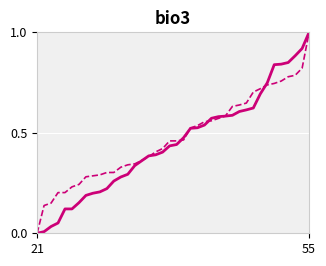

What is the greatest value displayed?

1.0